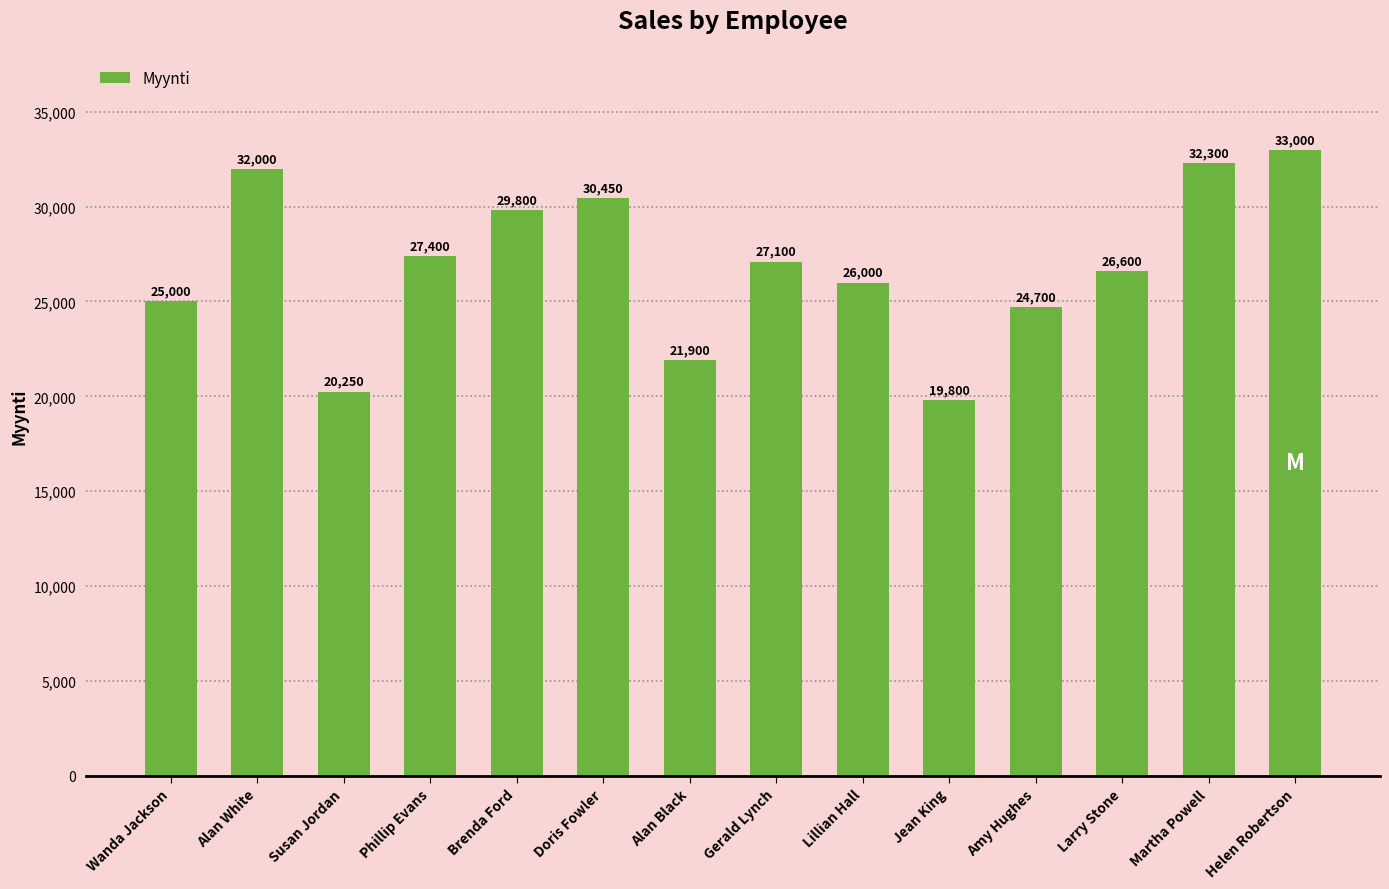

What is the minimum value shown in the chart?

19800